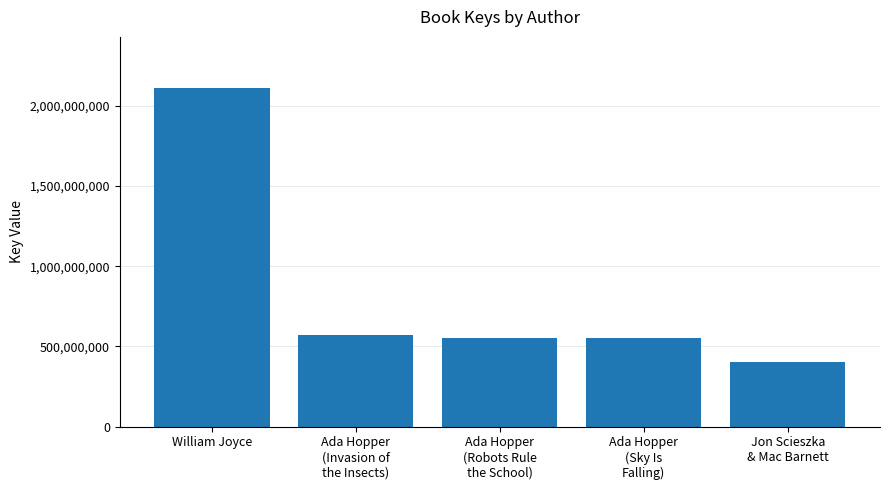

What position from the left is Ada Hopper
(Sky Is
Falling)?

4